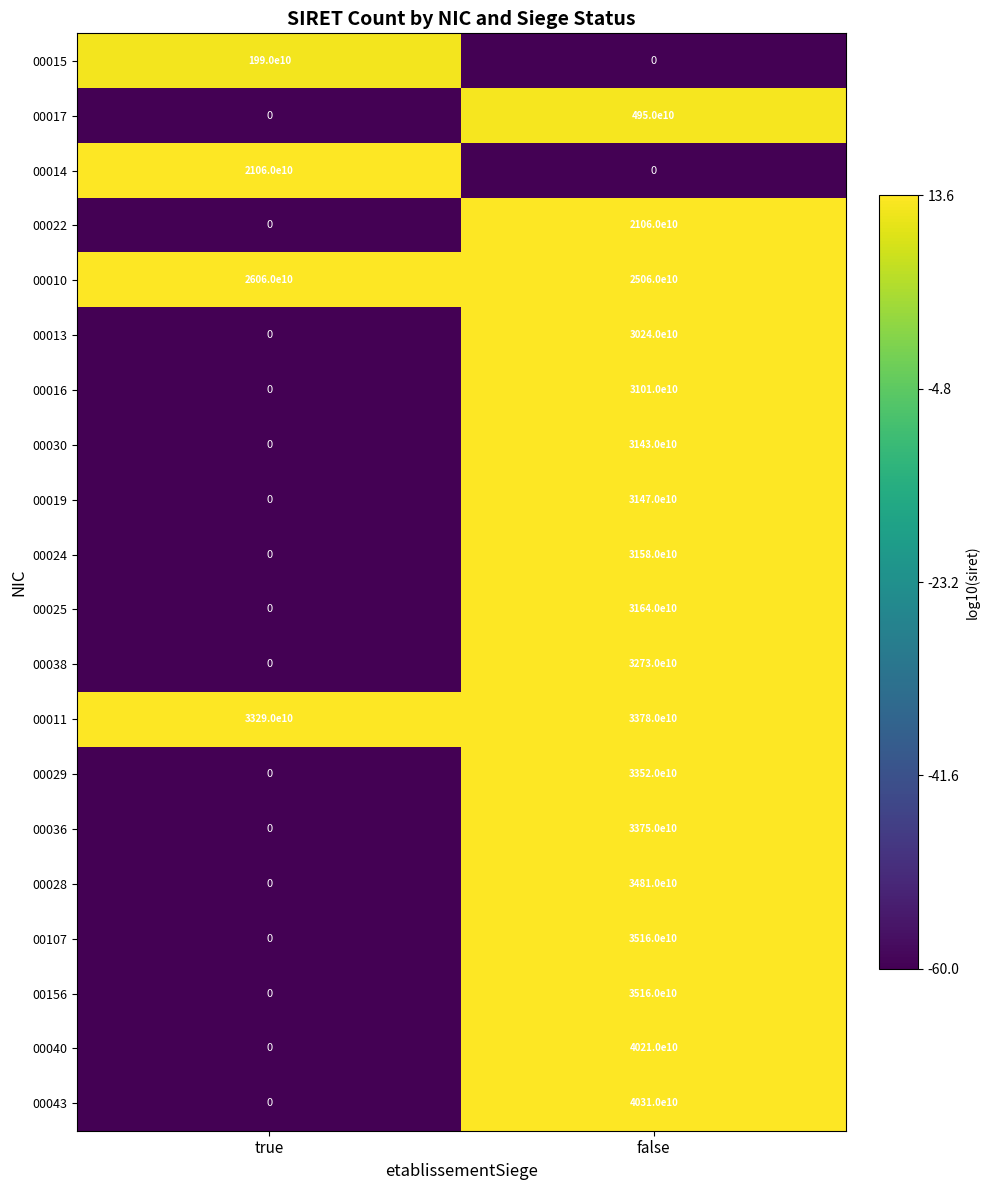

What is the approximate value of 00029 at false, to the nearest 100?

33520000000000